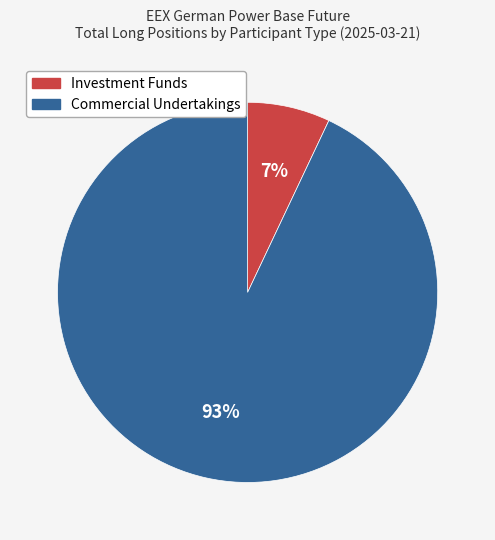

Does any single category account for the majority?

Yes